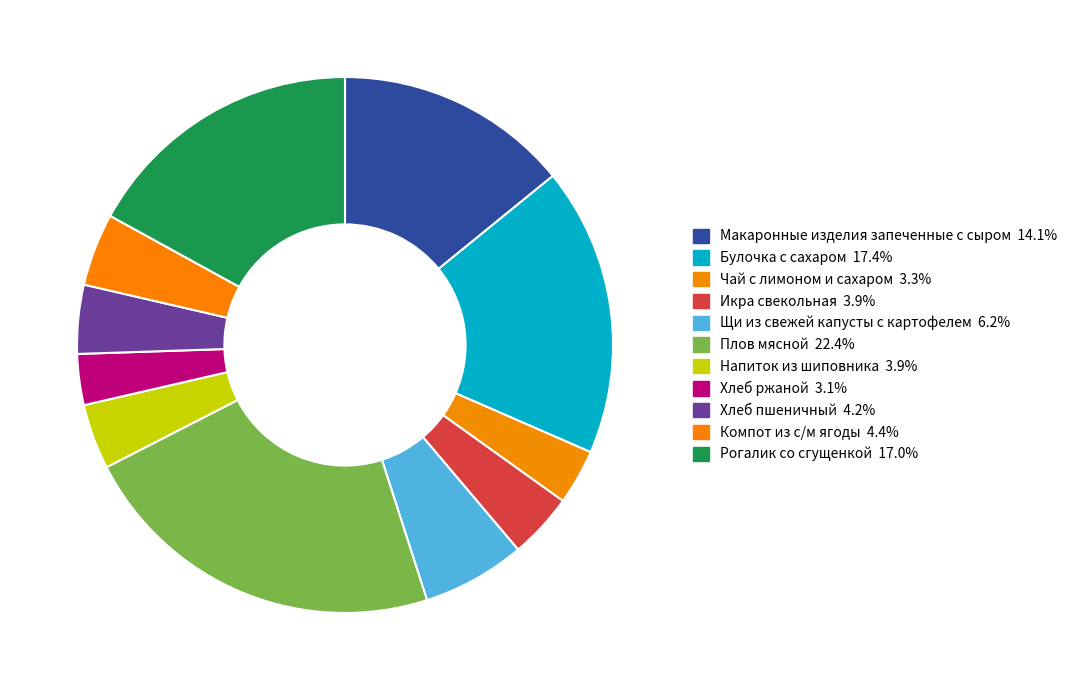

What percentage is the Рогалик со сгущенкой slice, to the nearest percent?

17%